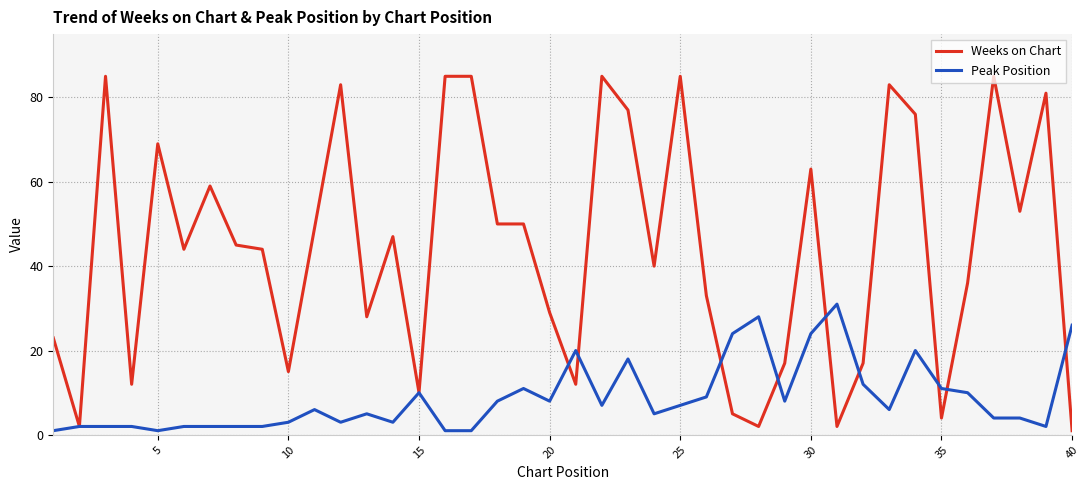

Rank the series by their maximum value, from highest to lowest.

Weeks on Chart, Peak Position